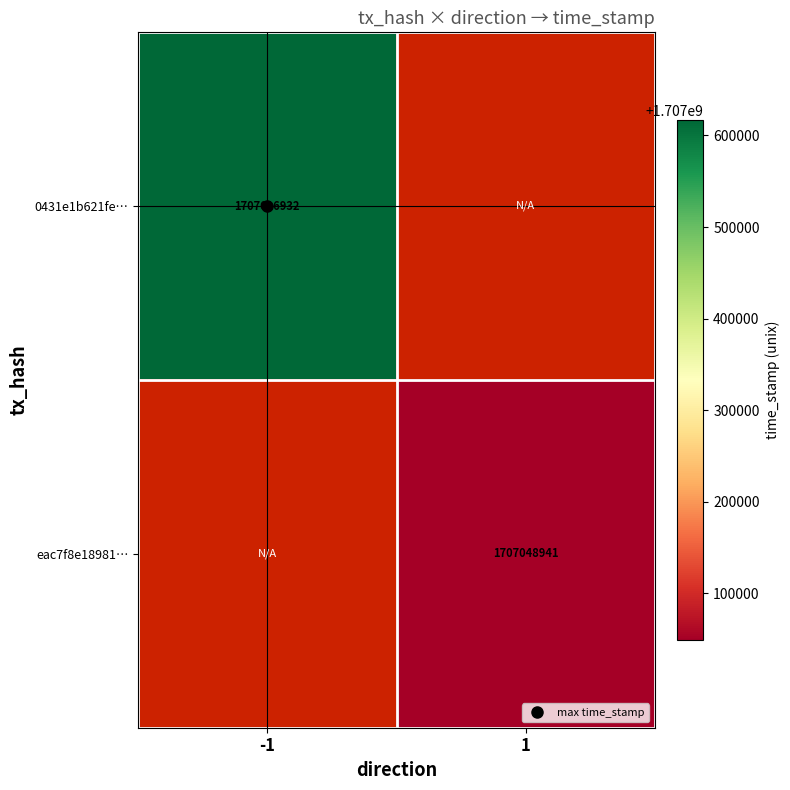

Rank the series at 1 from lowest to highest value.

0431e1b621fe…, eac7f8e18981…